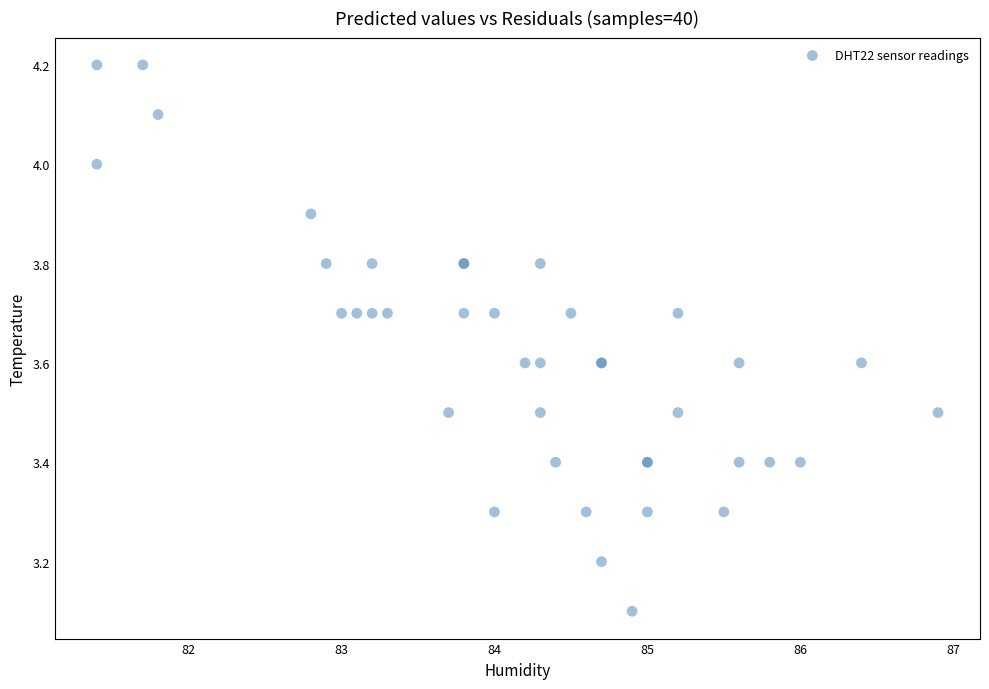

What Y value in the scatter plot is closest to 3?

3.1